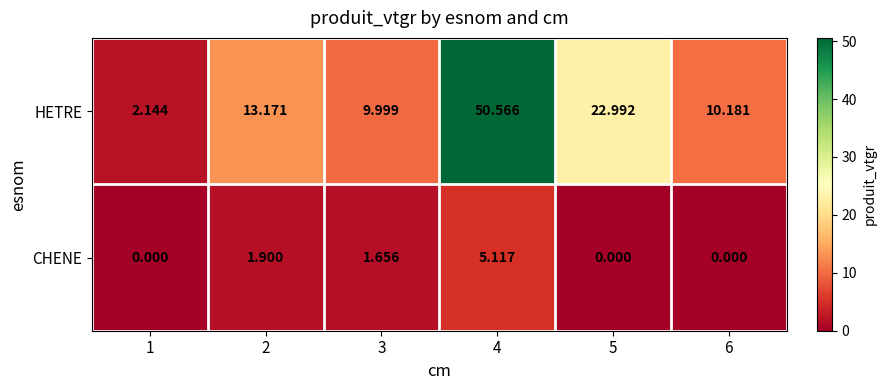

Is the value of HETRE at 5 greater than the value of CHENE at 3?

Yes